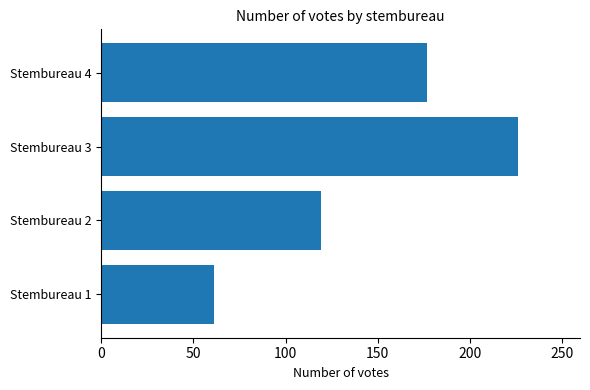

What is the average value?

146